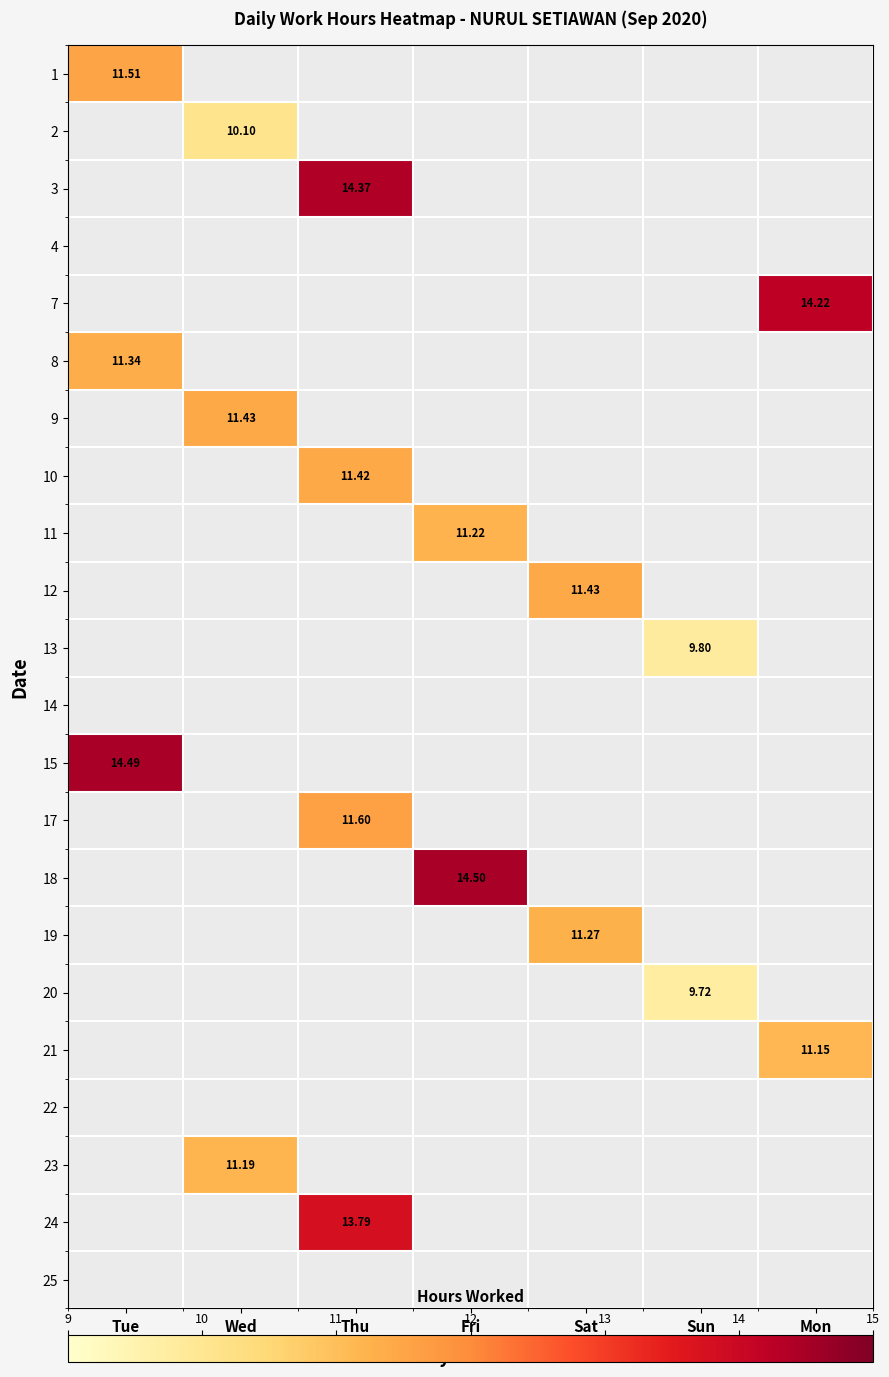

List the labels in order of 8 value, smallest first.

Wed, Thu, Fri, Sat, Sun, Mon, Tue